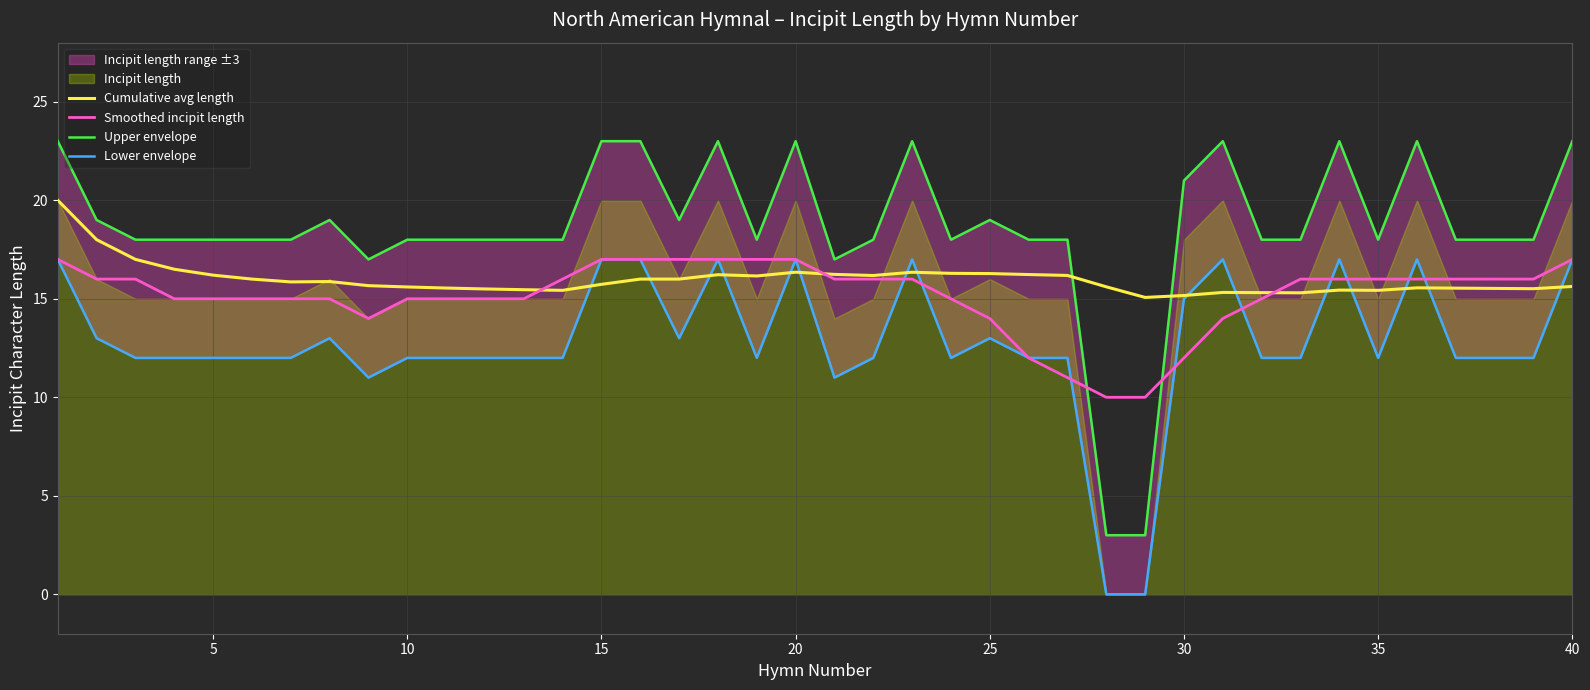

At how many categories does at least one series exceed 15?

40